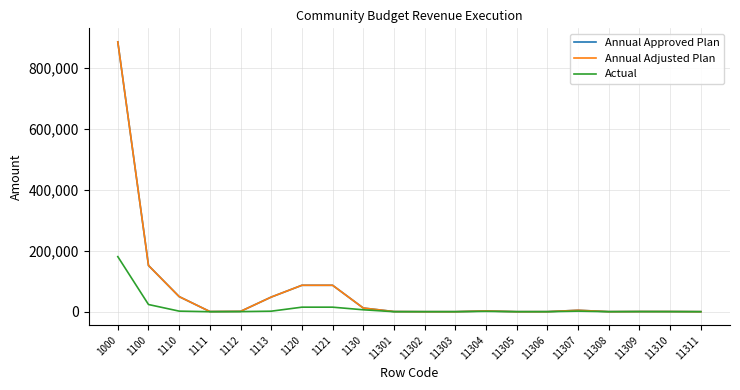

What is the approximate value of Annual Adjusted Plan at 1112?

1000.0